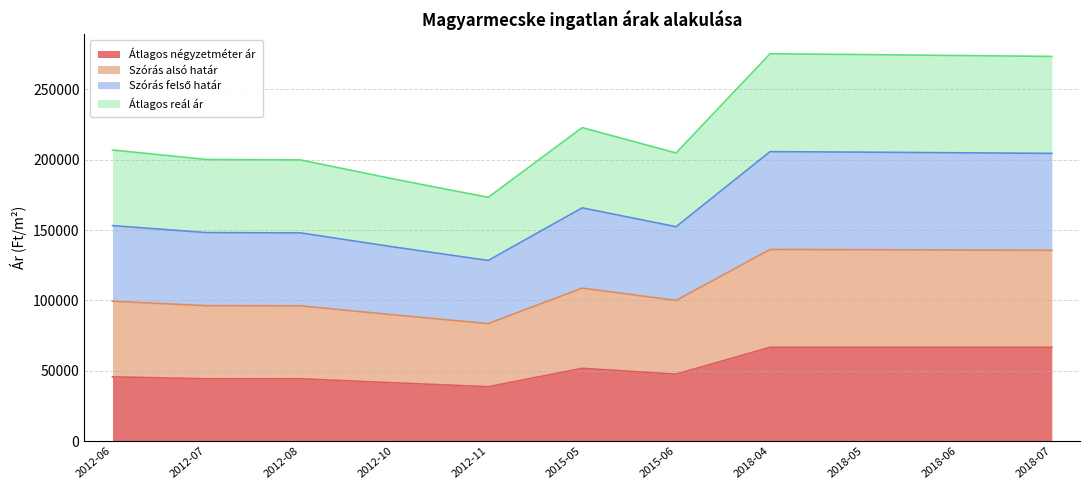

How many categories are shown in the chart?

11